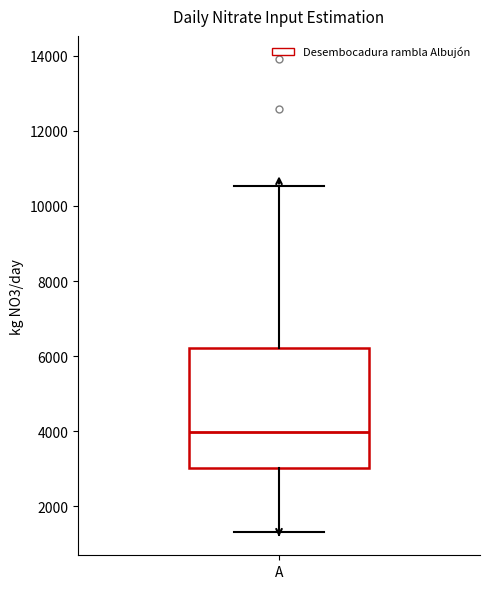

Transcribe this box plot: give where the median line is, the range the box spans, and where the two whiskers end, as read against the y-axis. The values are not printed on the chart, so give them approximately, as read against the axis.

median 4000, box 3000 to 6200, whiskers 1400 to 10600